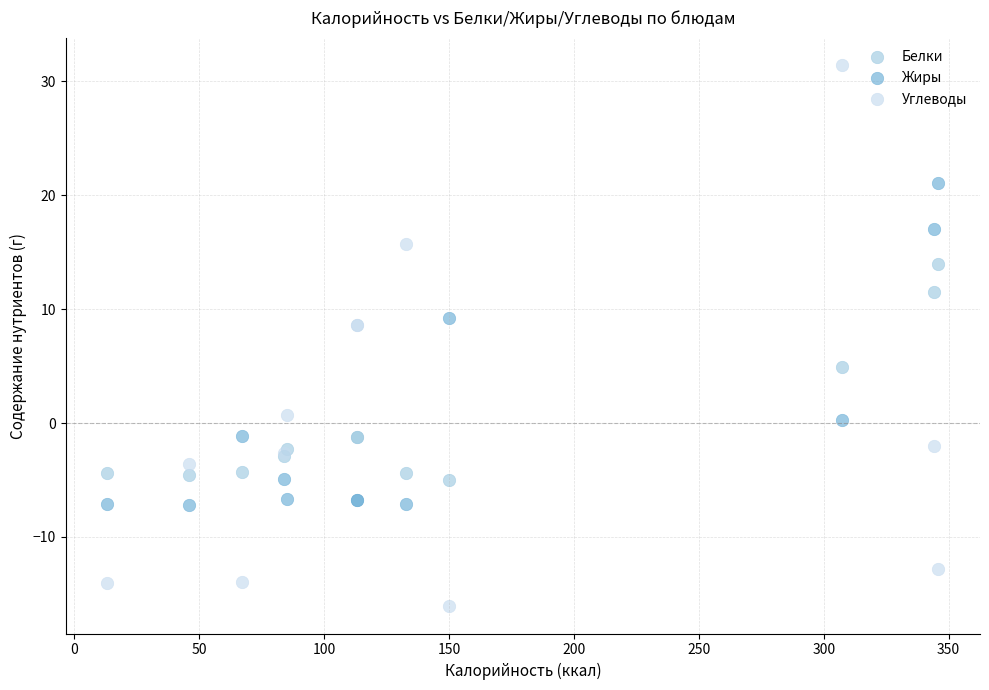

Which series contains the lowest Y value?

Углеводы